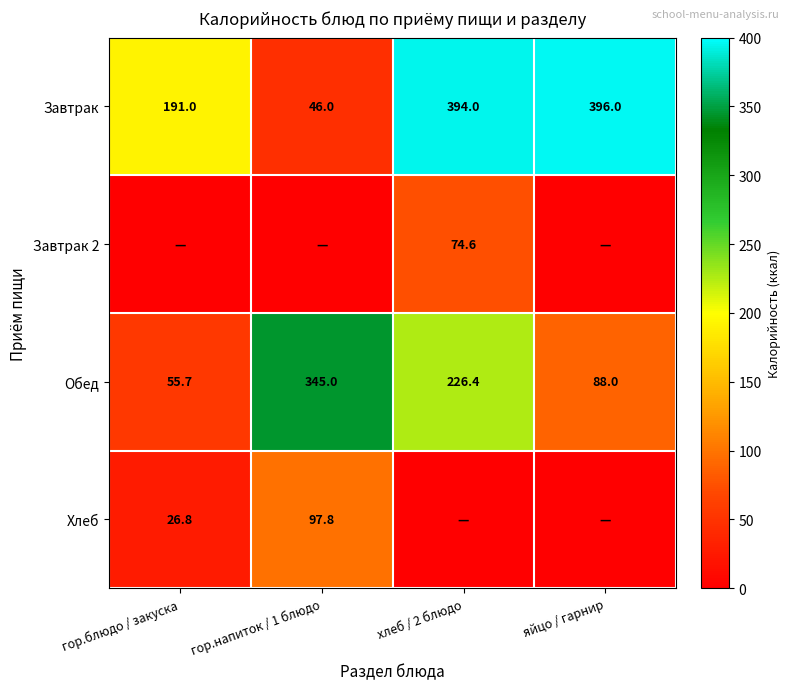

True or false: Завтрак has a value of 45.0 at гор.блюдо / закуска.

False